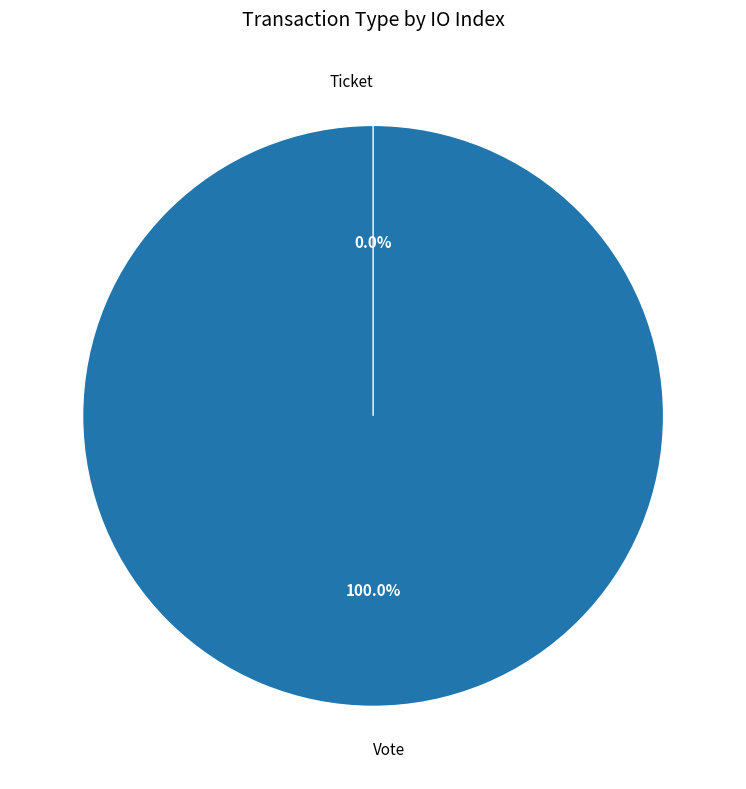

Which slice represents more than half of the pie?

Vote